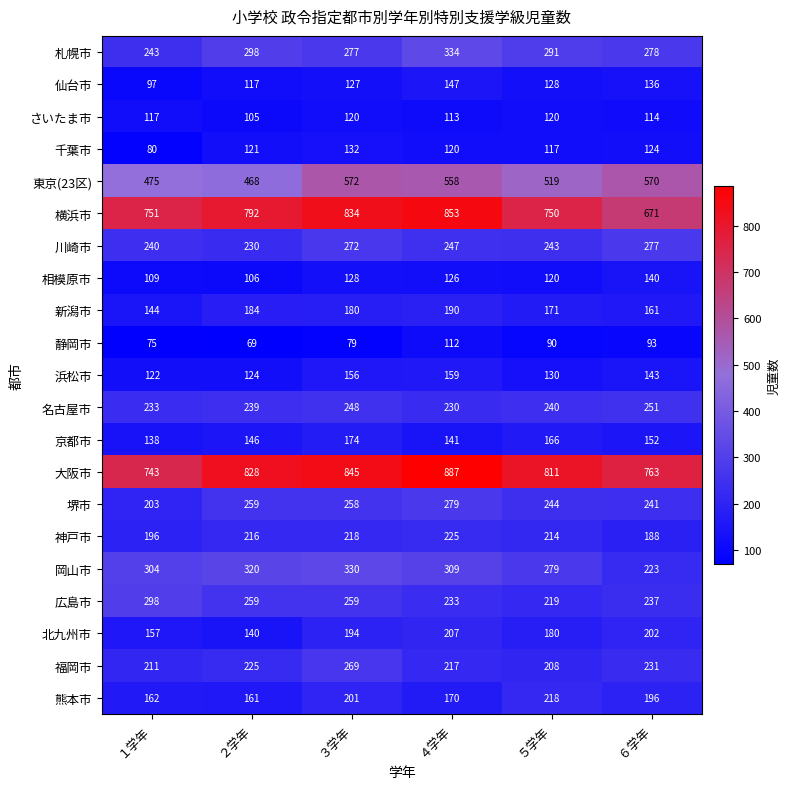

At ６学年, list the series in order from largest to smallest.

大阪市, 横浜市, 東京(23区), 札幌市, 川崎市, 名古屋市, 堺市, 広島市, 福岡市, 岡山市, 北九州市, 熊本市, 神戸市, 新潟市, 京都市, 浜松市, 相模原市, 仙台市, 千葉市, さいたま市, 静岡市